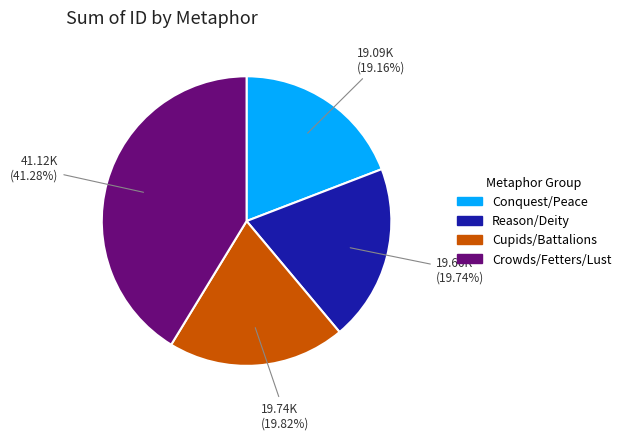

How many segments does this pie chart have?

4